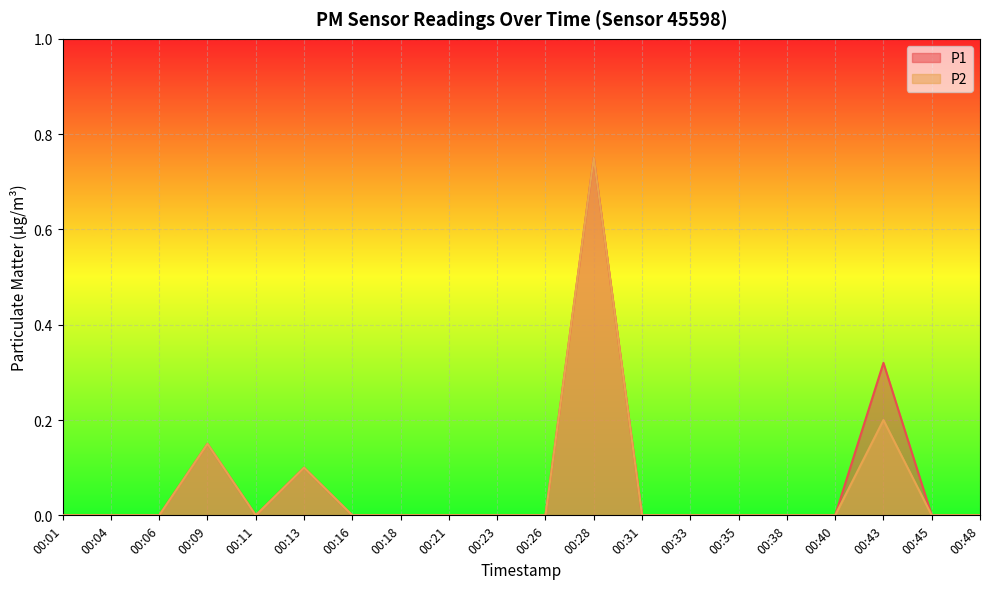

Count the P2 values in the range 0 to 1.

20